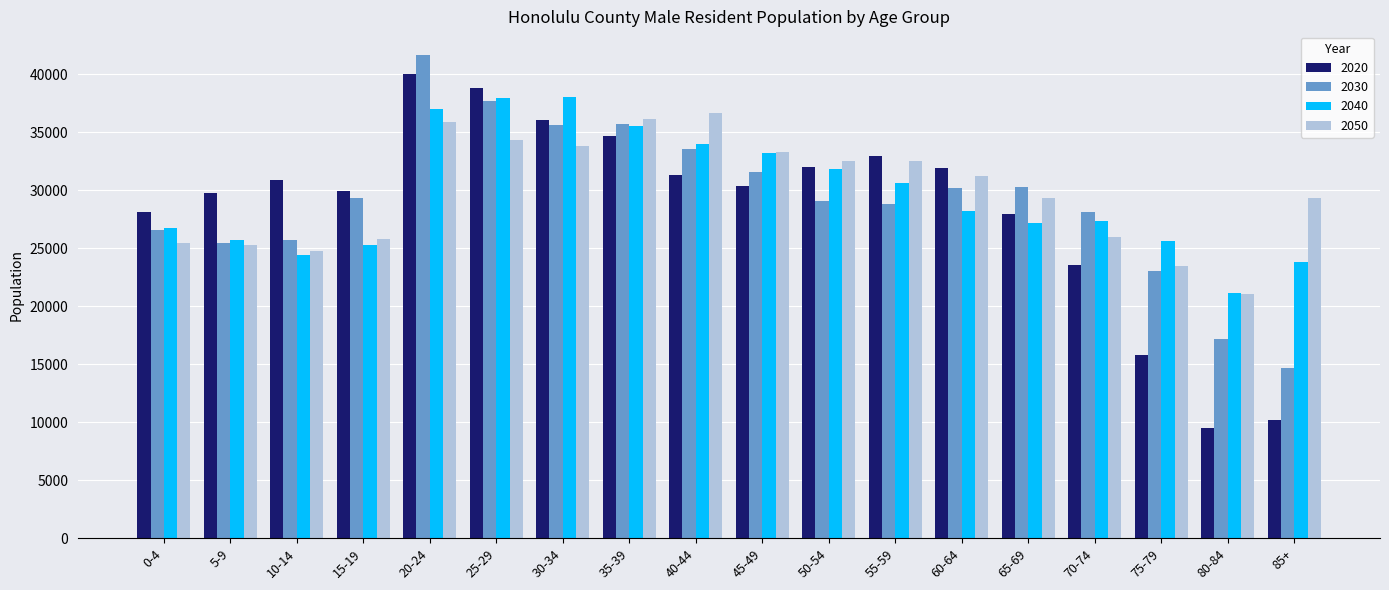

Are the bars horizontal?

No